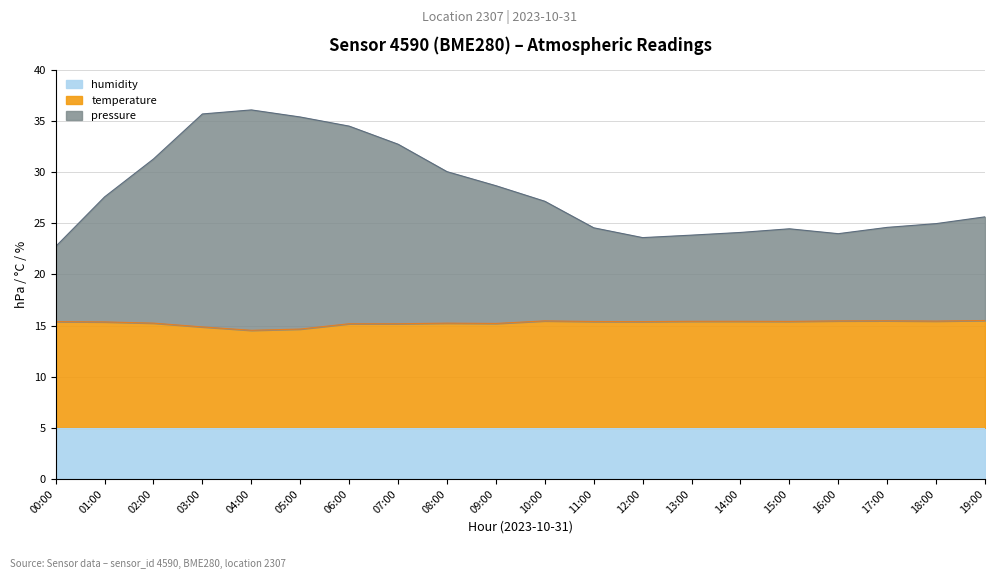

Is the value of temperature at 19:00 greater than the value of pressure at 19:00?

No